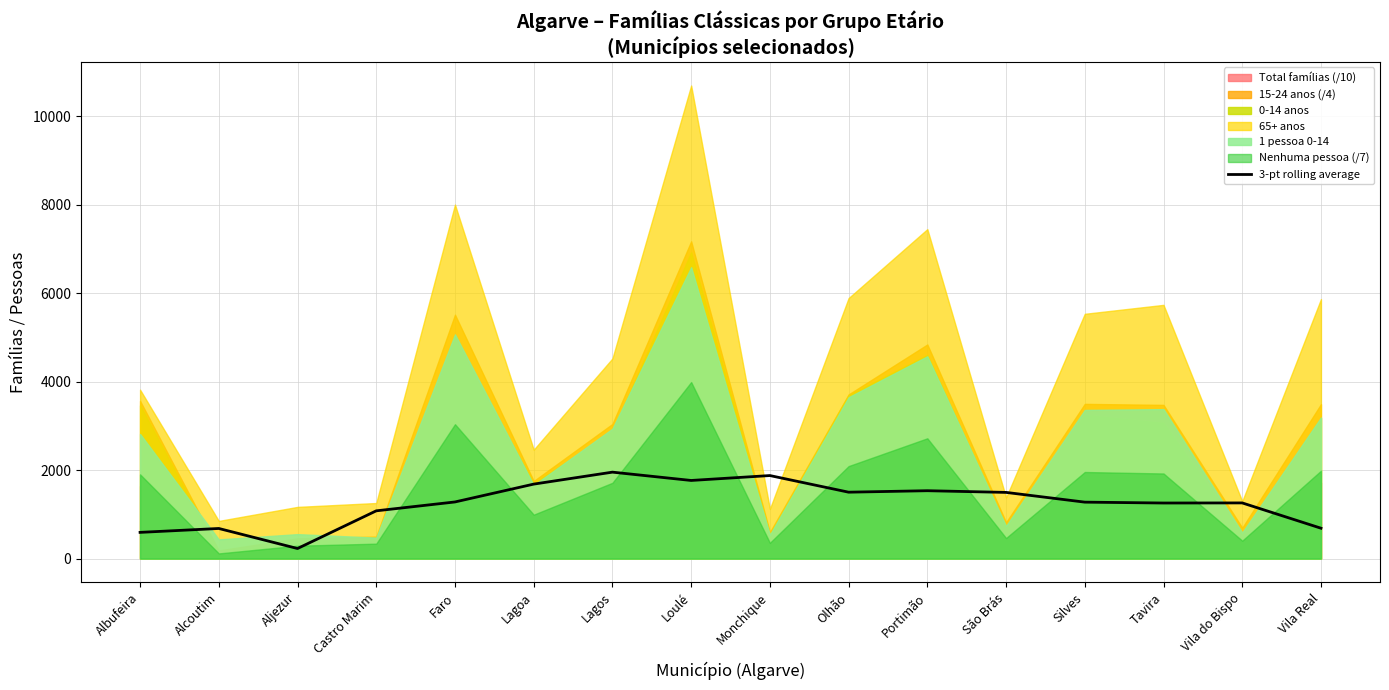

The chart shows a value of 2056.5 at Vila do Bispo. True or false?

False